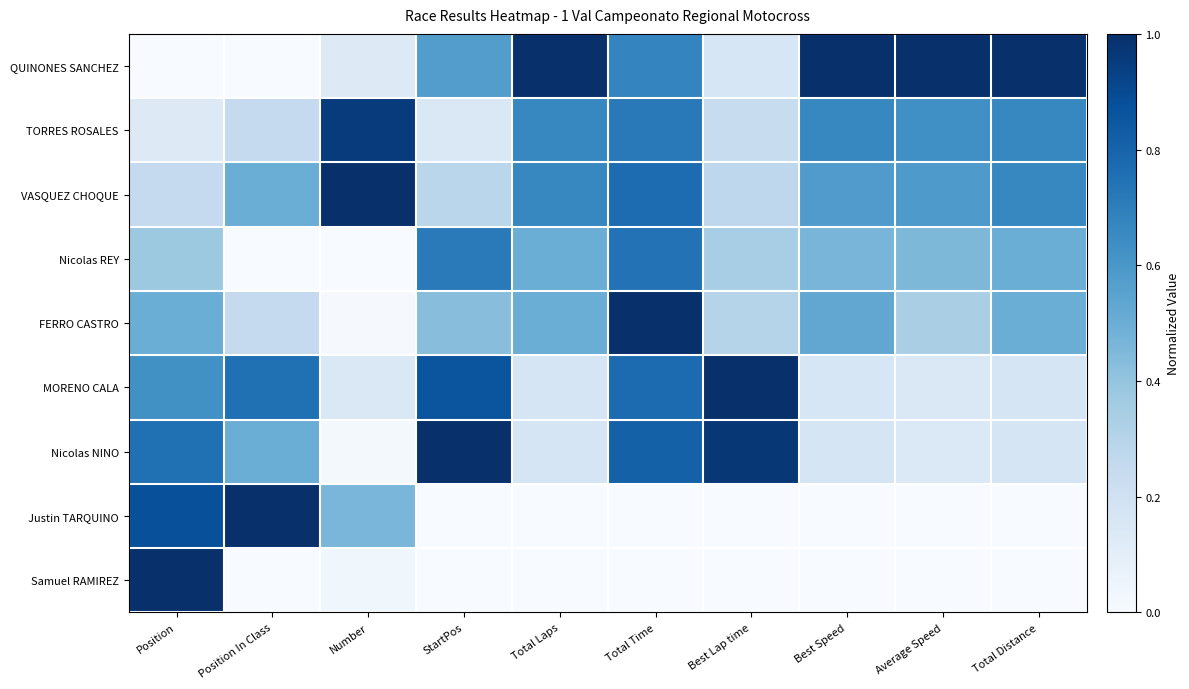

Reading left to right, extract all data points from this chart.

QUINONES SANCHEZ: Position=0.0	Position In Class=0.0	Number=0.1	StartPos=0.6	Total Laps=1.0	Total Time=0.7	Best Lap time=0.2	Best Speed=1.0	Average Speed=1.0	Total Distance=1.0
TORRES ROSALES: Position=0.1	Position In Class=0.2	Number=1.0	StartPos=0.1	Total Laps=0.7	Total Time=0.7	Best Lap time=0.2	Best Speed=0.7	Average Speed=0.6	Total Distance=0.7
VASQUEZ CHOQUE: Position=0.2	Position In Class=0.5	Number=1.0	StartPos=0.3	Total Laps=0.7	Total Time=0.8	Best Lap time=0.3	Best Speed=0.6	Average Speed=0.6	Total Distance=0.7
Nicolas REY: Position=0.4	Position In Class=0.0	Number=0.0	StartPos=0.7	Total Laps=0.5	Total Time=0.7	Best Lap time=0.3	Best Speed=0.5	Average Speed=0.5	Total Distance=0.5
FERRO CASTRO: Position=0.5	Position In Class=0.2	Number=0.0	StartPos=0.4	Total Laps=0.5	Total Time=1.0	Best Lap time=0.3	Best Speed=0.5	Average Speed=0.3	Total Distance=0.5
MORENO CALA: Position=0.6	Position In Class=0.8	Number=0.1	StartPos=0.9	Total Laps=0.2	Total Time=0.8	Best Lap time=1.0	Best Speed=0.2	Average Speed=0.1	Total Distance=0.2
Nicolas NINO: Position=0.8	Position In Class=0.5	Number=0.0	StartPos=1.0	Total Laps=0.2	Total Time=0.8	Best Lap time=1.0	Best Speed=0.2	Average Speed=0.1	Total Distance=0.2
Justin TARQUINO: Position=0.9	Position In Class=1.0	Number=0.5	StartPos=0.0	Total Laps=0.0	Total Time=0.0	Best Lap time=0.0	Best Speed=0.0	Average Speed=0.0	Total Distance=0.0
Samuel RAMIREZ: Position=1.0	Position In Class=0.0	Number=0.0	StartPos=0.0	Total Laps=0.0	Total Time=0.0	Best Lap time=0.0	Best Speed=0.0	Average Speed=0.0	Total Distance=0.0